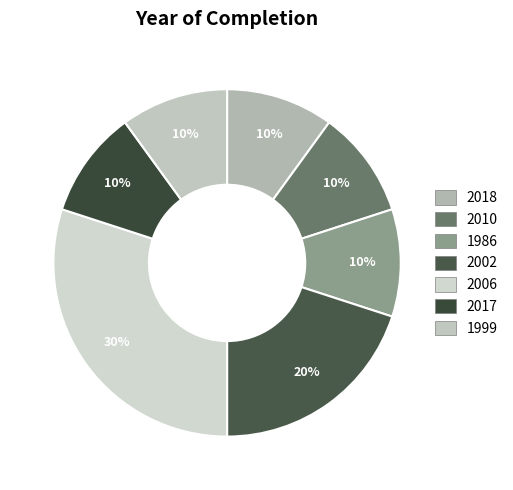

To the nearest percent, what is the combined percentage of 2017 and 1999?

20%